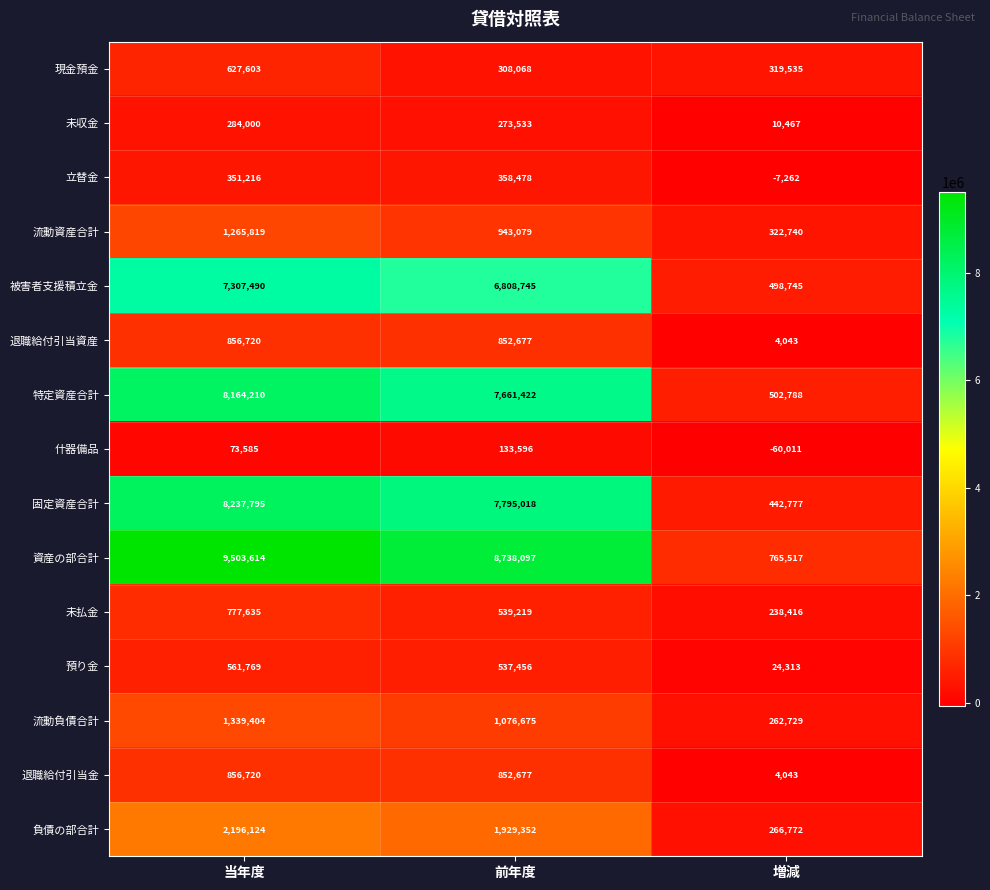

What is the spread (max minus min) of values at 当年度?

9430029